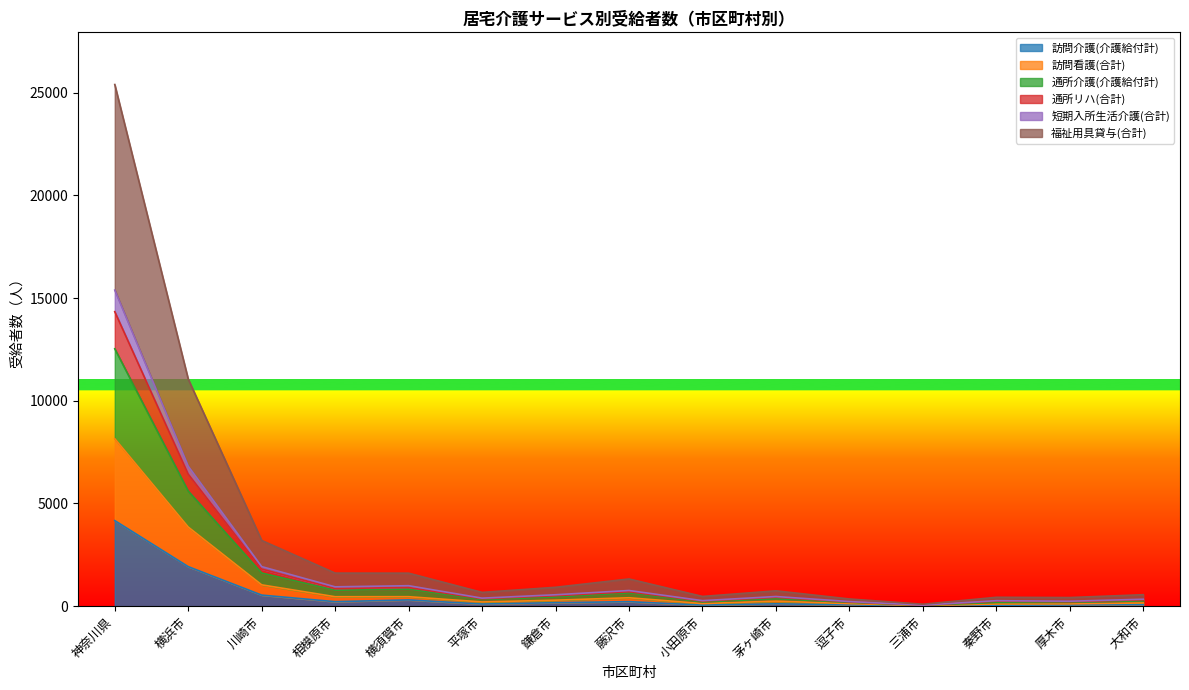

Which category has the highest value in the 訪問介護(介護給付計) series?

神奈川県